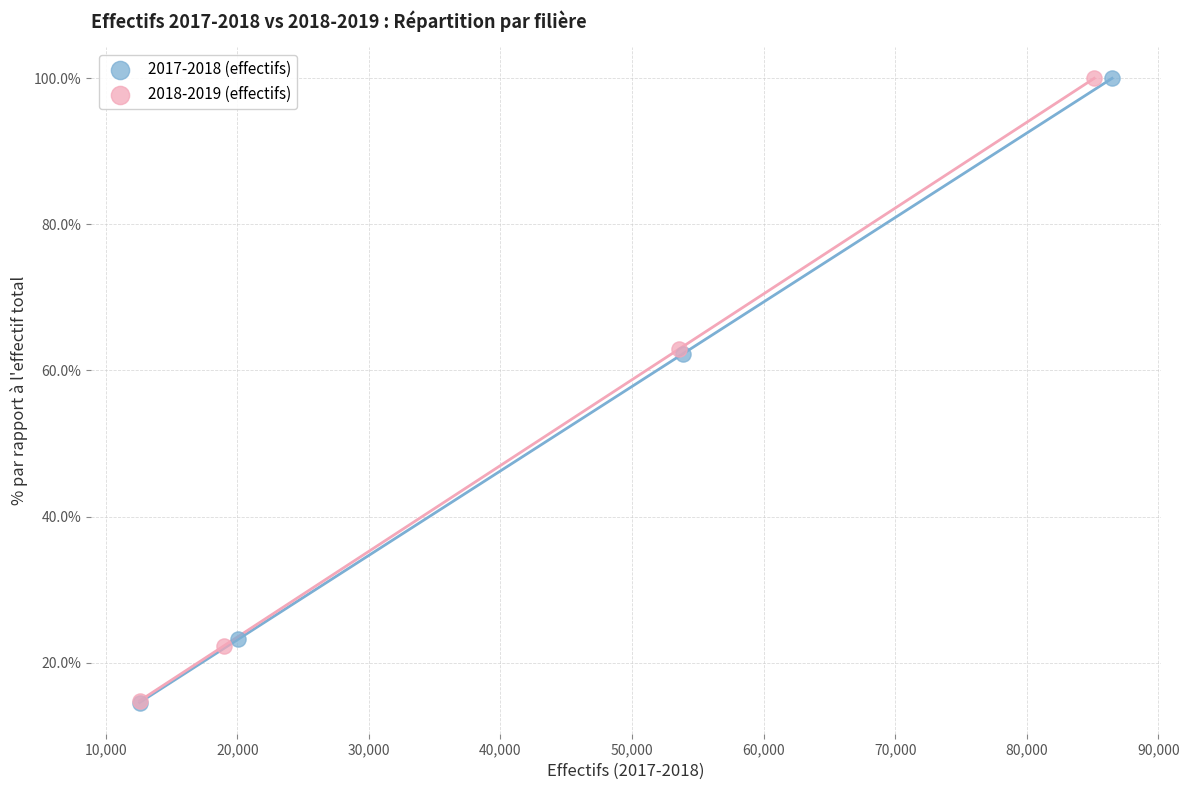

Which series has the largest Y range (max minus min)?

2017-2018 (effectifs)